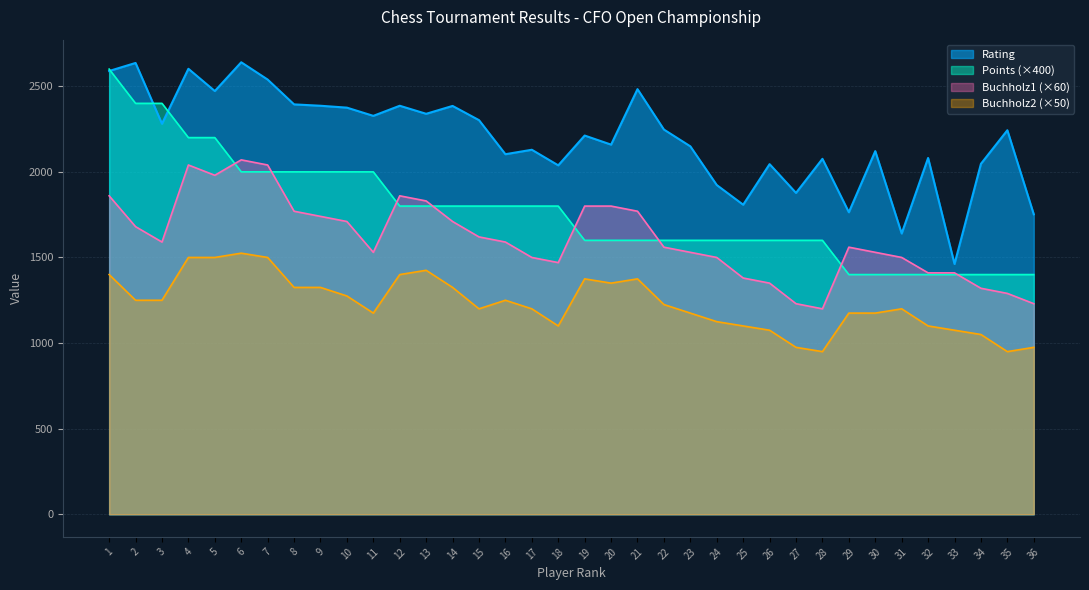

Where do Rating and Points first cross each other?

1 and 2